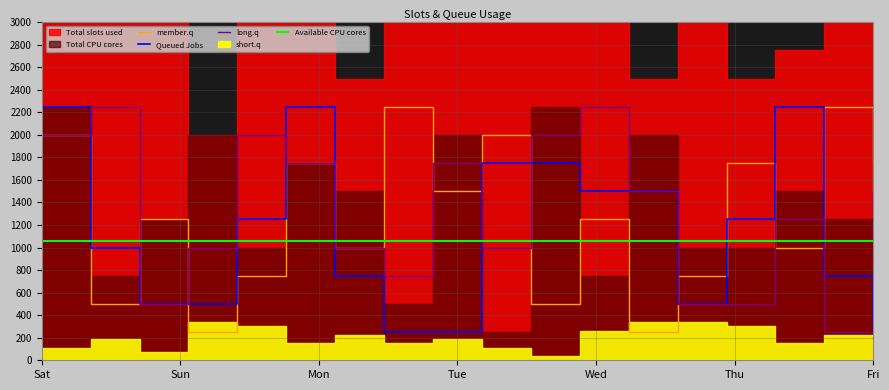

Which series ends up on top after the final intersection of Queued Jobs and member.q?

member.q